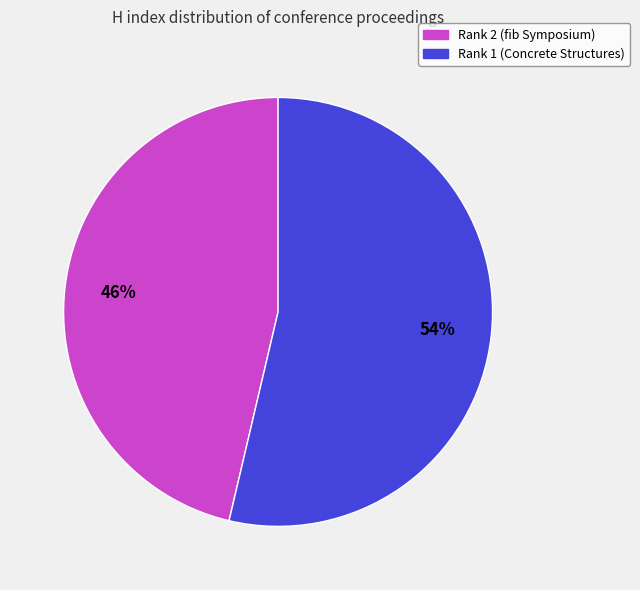

To the nearest percent, what percentage of the pie is Rank 1 (Concrete Structures)?

54%